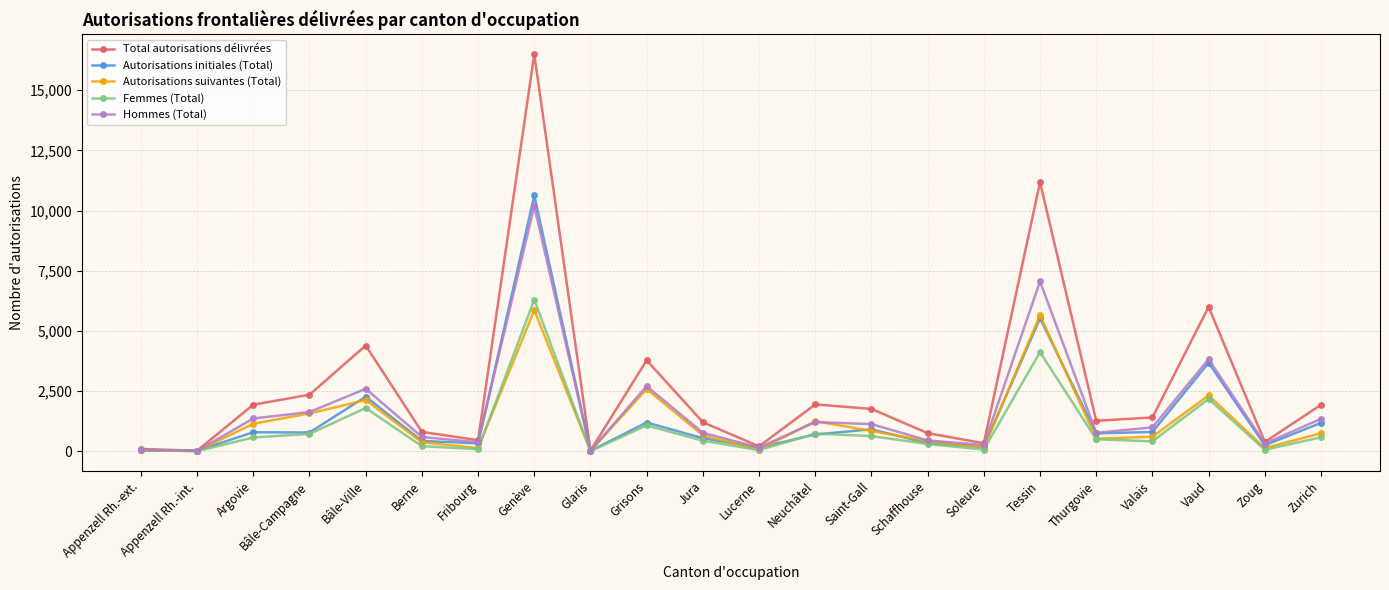

What is the difference between the Autorisations initiales (Total) values at Neuchâtel and Jura?

155